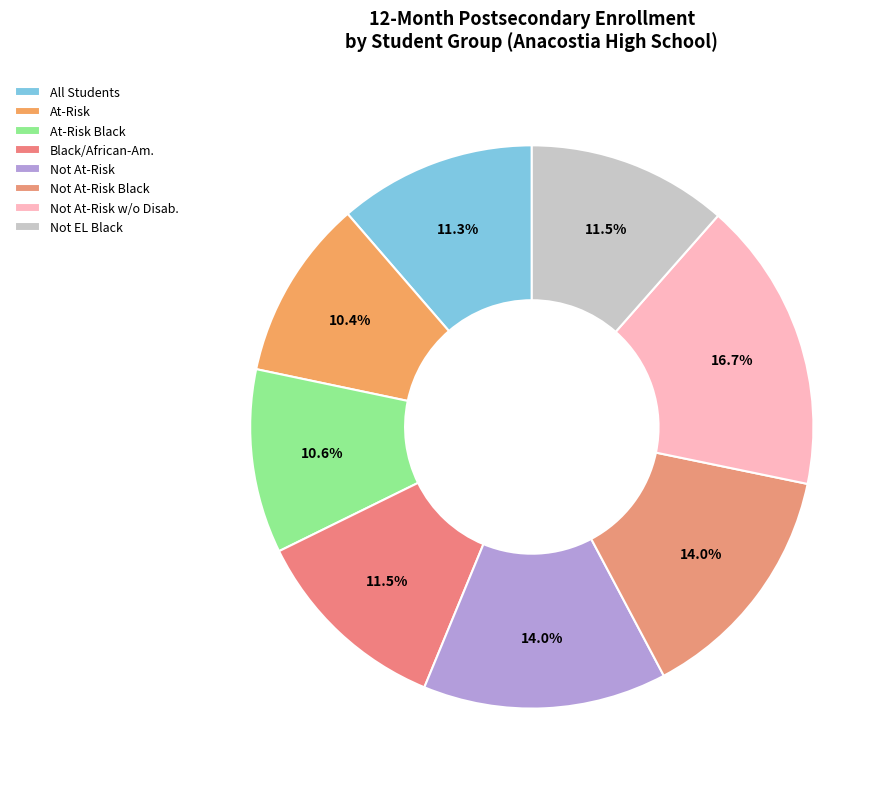

Rank the categories by value from lowest to highest.

At-Risk, At-Risk Black/African-American, All Report Card Students, Black/African-American, Not EL Black/African-American, Not At-Risk, Not At-Risk Black/African-American, Not At-Risk Students without Disabilities